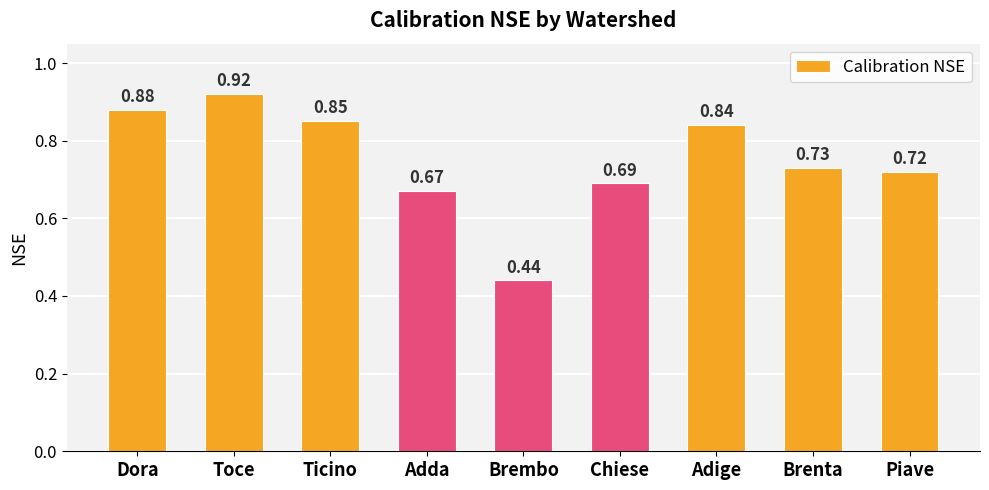

What position from the right is Piave?

1